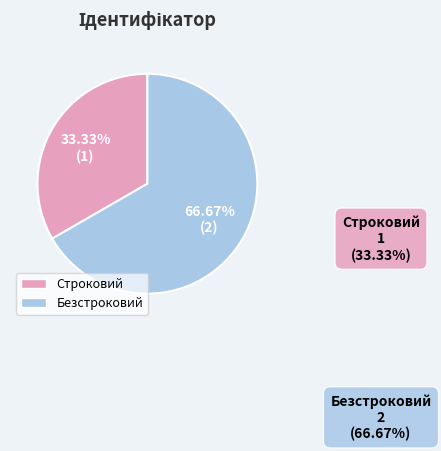

Combined, what portion of the pie is Строковий and Безстроковий?

100.0%